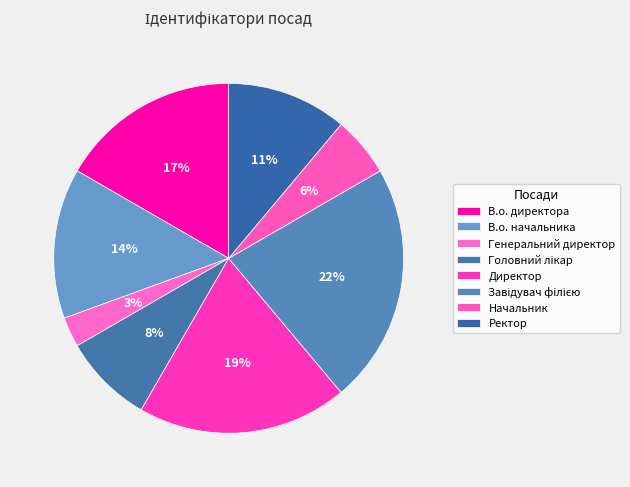

How many segments does this pie chart have?

8